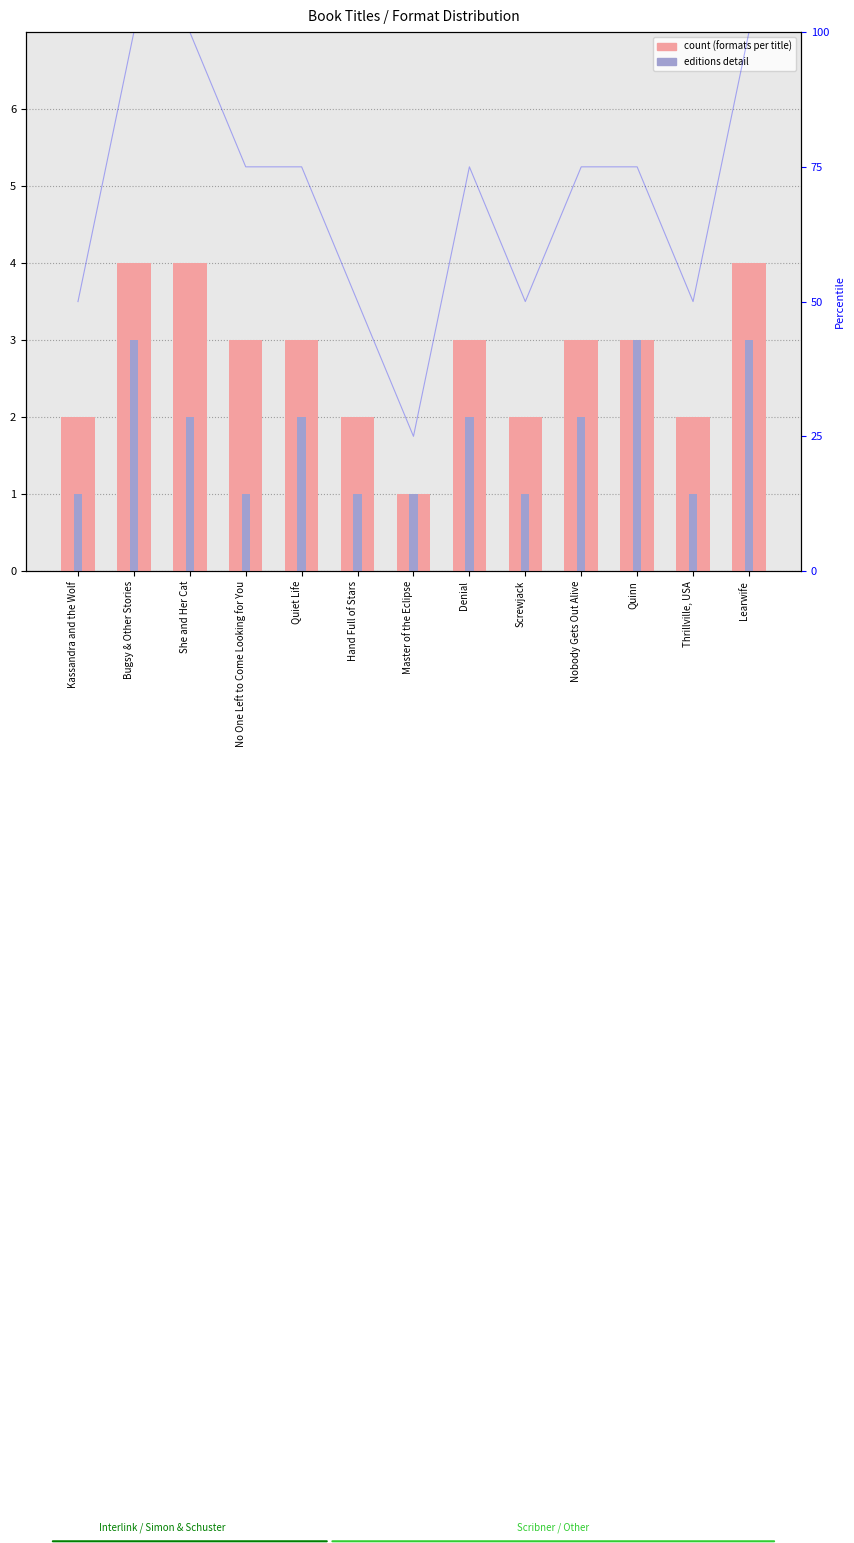

Is it true that count equals 1 at Screwjack?

False